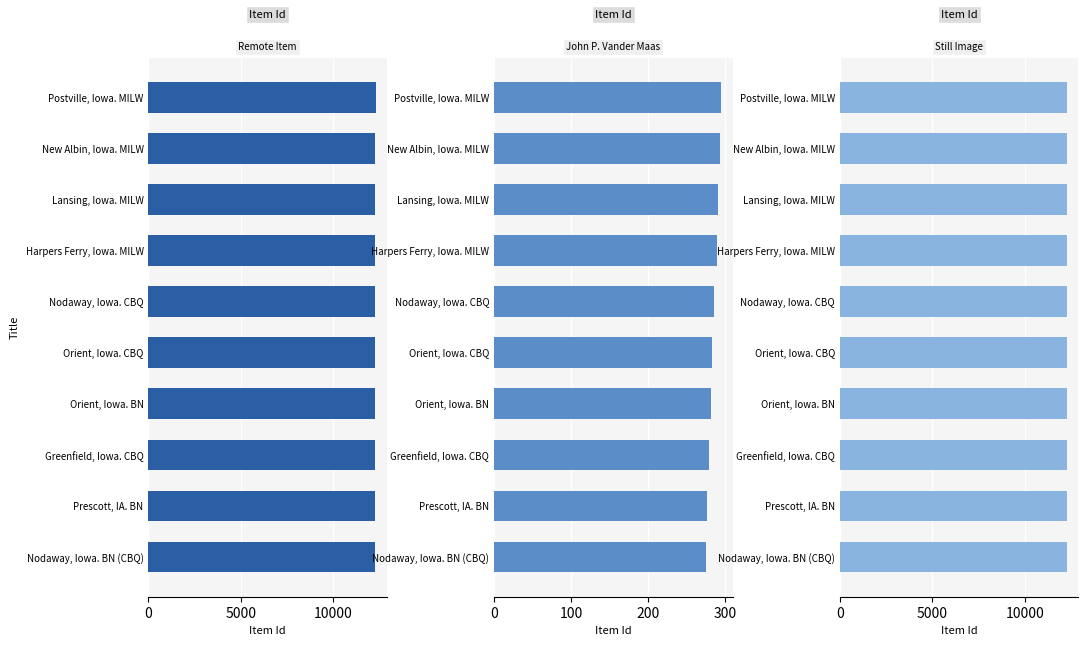

What is the highest value of the Still Image series?

12295